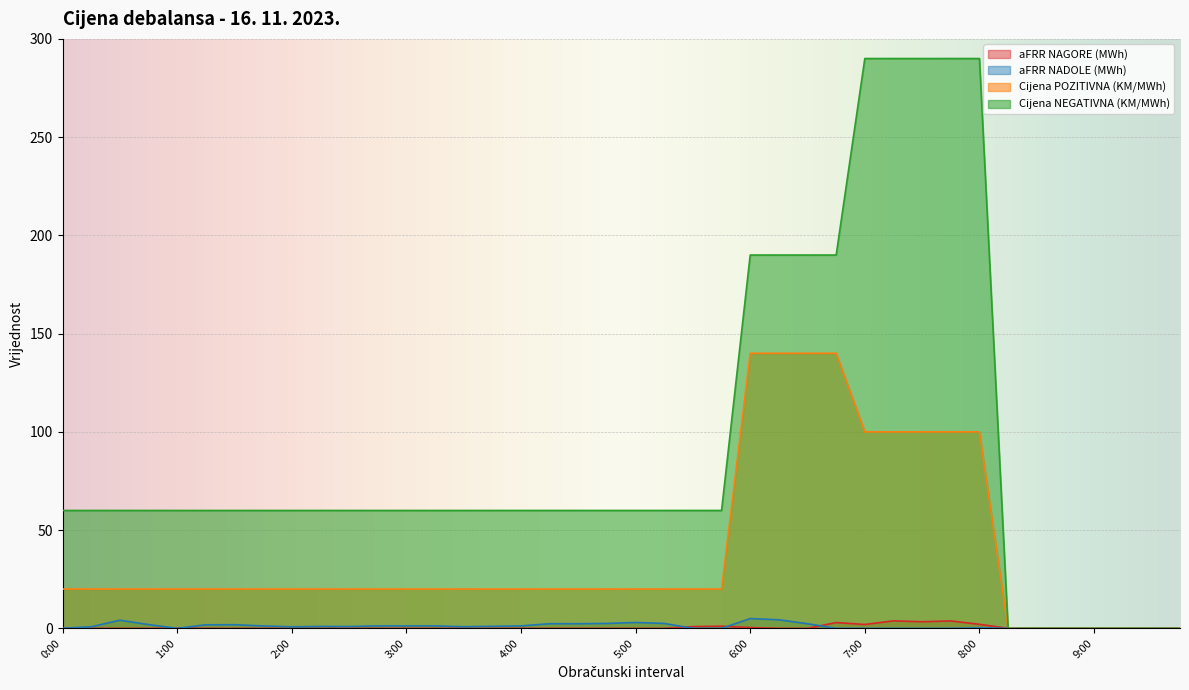

How many interior local valleys does the aFRR NADOLE (MWh) series have?

5